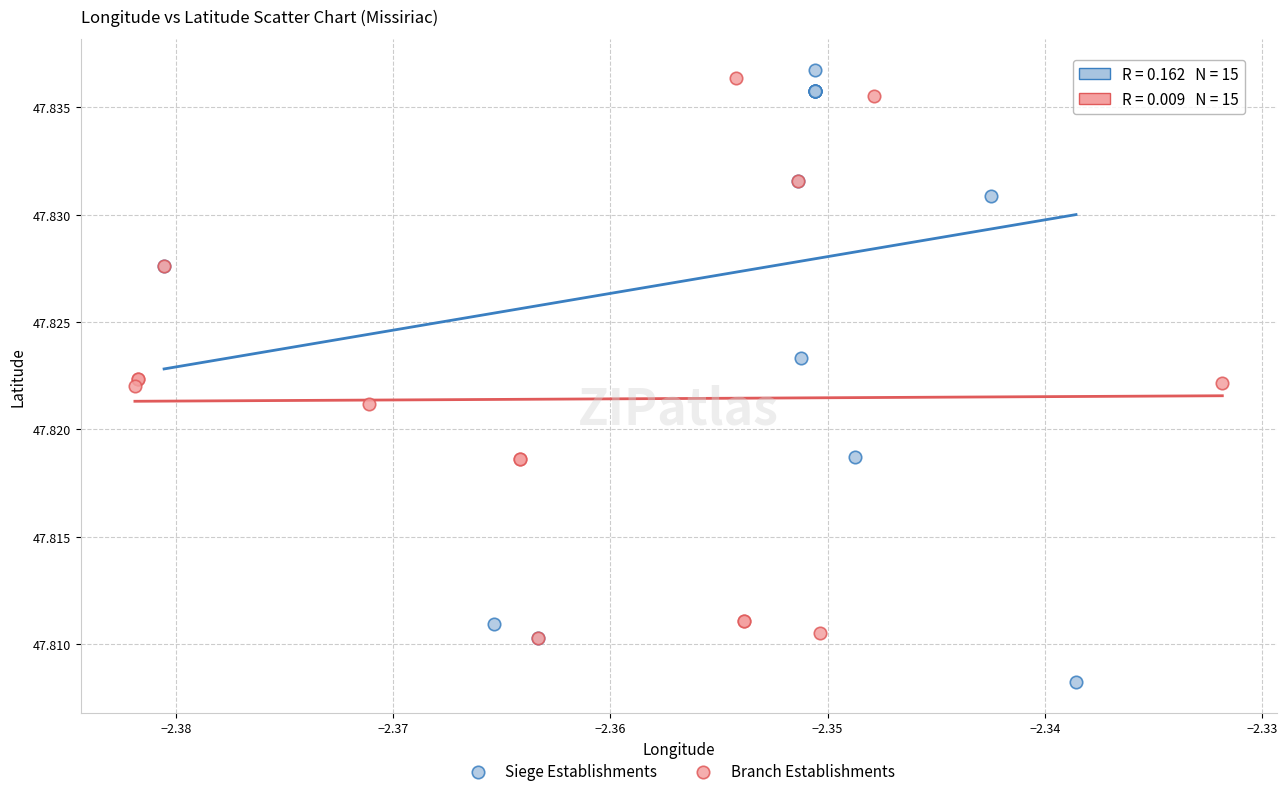

Which series contains the lowest Y value?

Siege Establishments